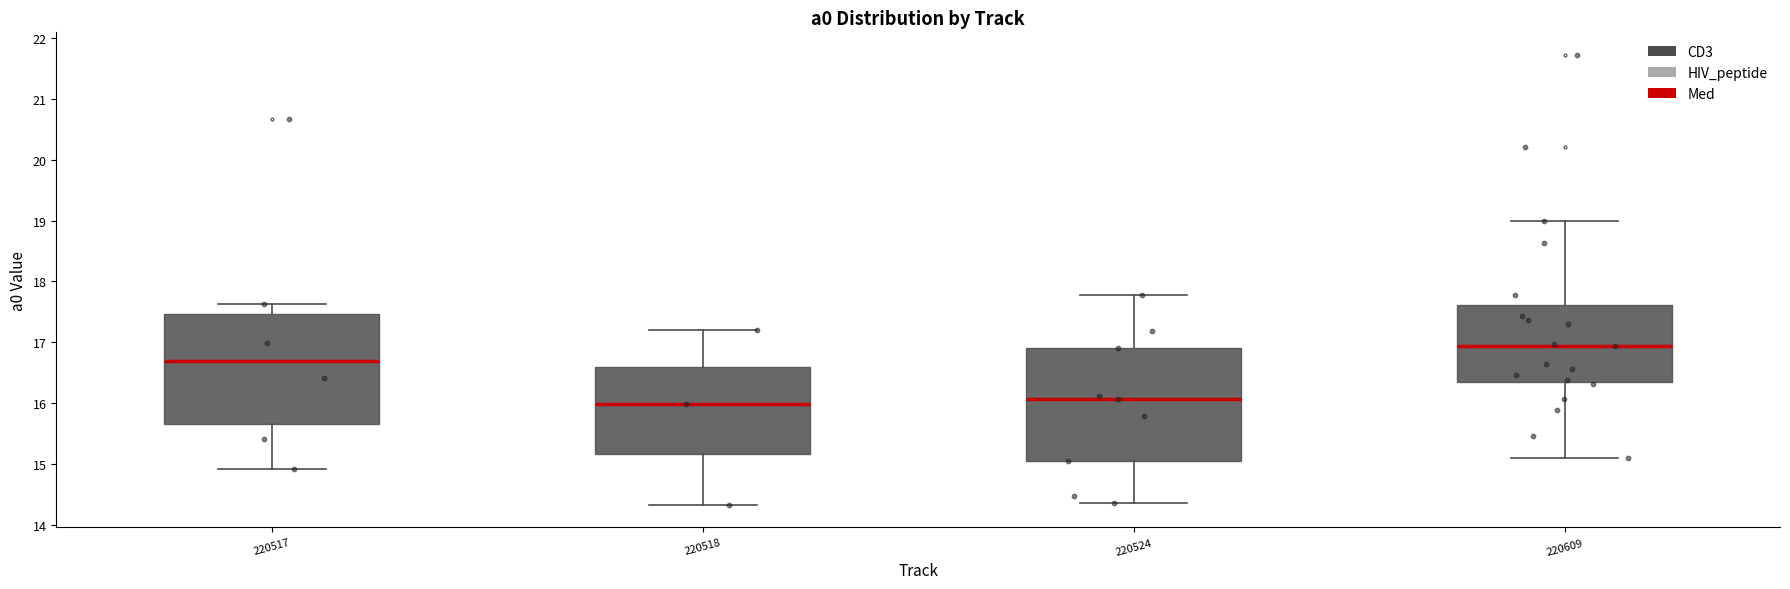

Where does the lower whisker of the box at x = 220518 end on the y-axis? The values are not printed on the chart, so give them approximately, as read against the axis.

14.3